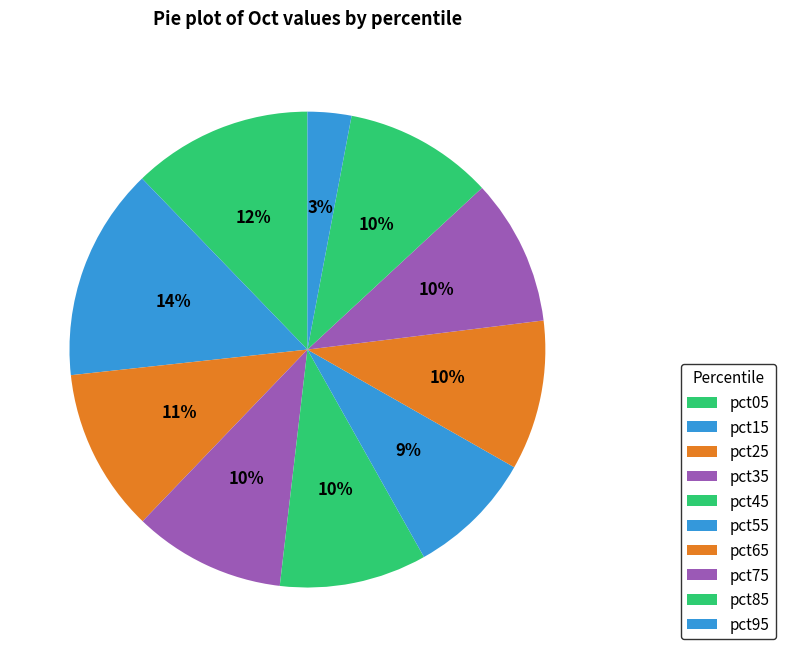

How much of the chart is everything except pct45?

90.0%